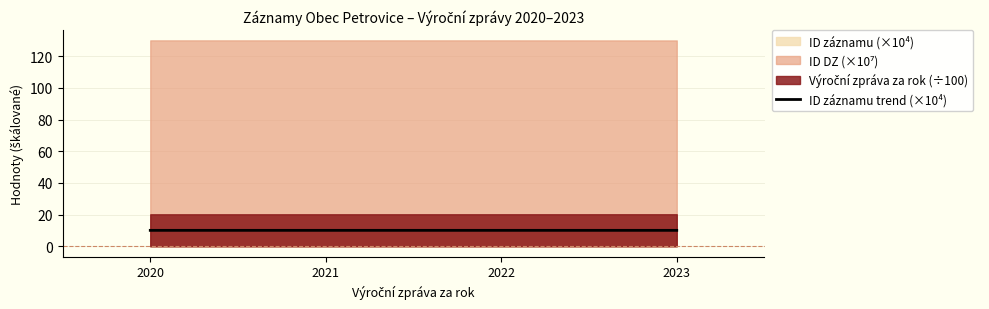

True or false: ID záznamu trend (×10⁴) has a value of 10.1 at 2022.

True